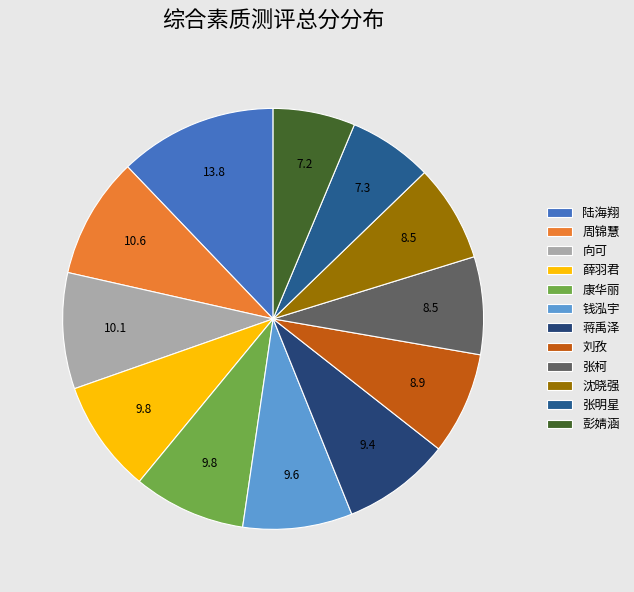

Is it true that 张明星 is 21% of the pie?

False